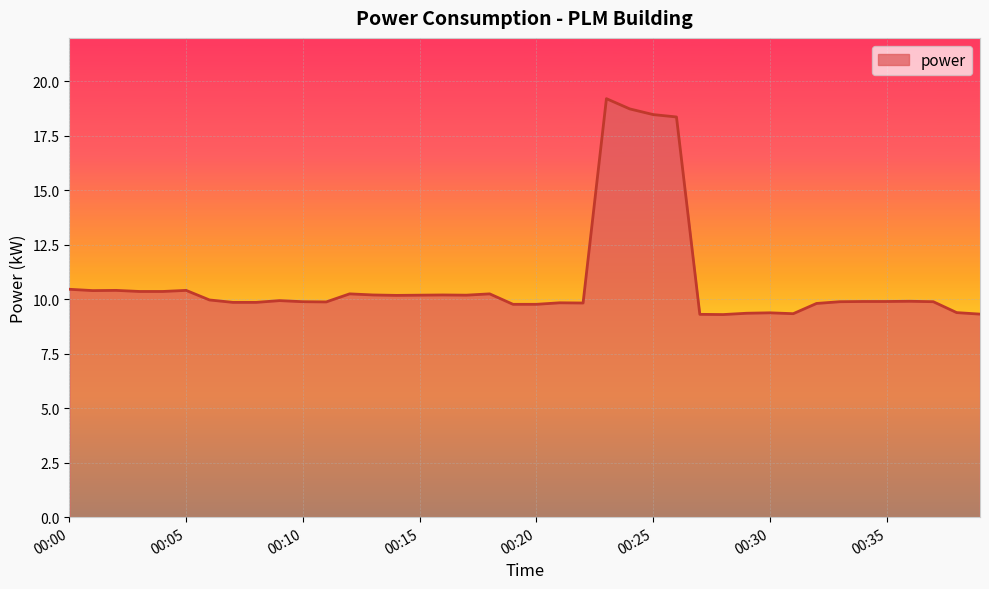

What is the minimum value shown in the chart?

9.3